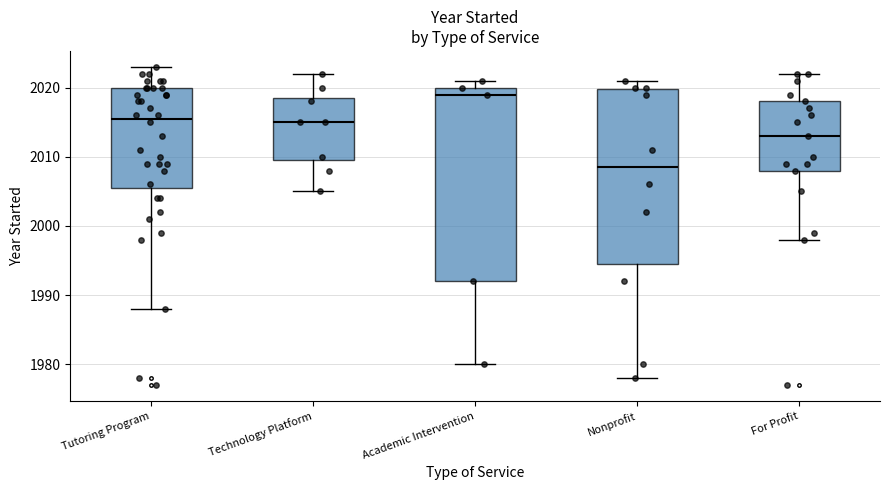

Which box is the tallest, from its lower edge to its upper edge?

Academic Intervention